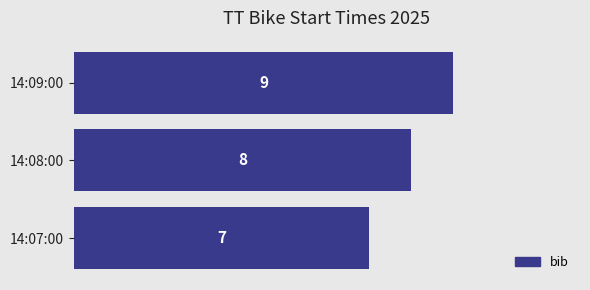

Are the bars grouped side by side (vs. stacked)?

No